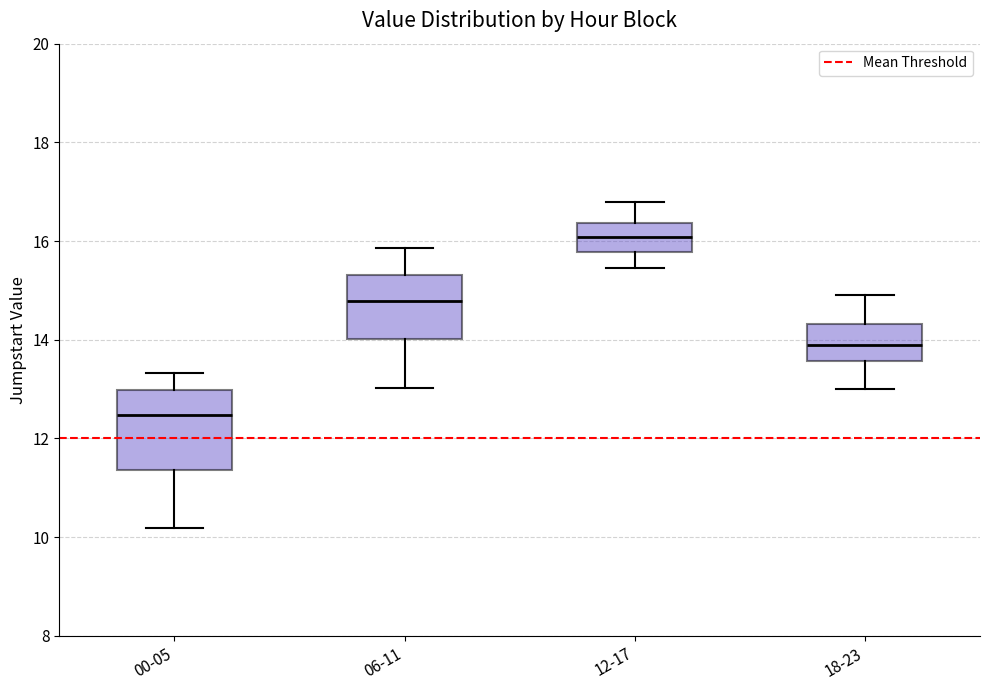

Reading left to right, read every box against the y-axis: the position of its median line, the range the box covers, and the ends of its whiskers. The values are not printed on the chart, so give them approximately, as read against the axis.

00-05: median 12.4, box 11.4 to 13.0, whiskers 10.2 to 13.4
06-11: median 14.8, box 14.0 to 15.4, whiskers 13.0 to 15.8
12-17: median 16.0, box 15.8 to 16.4, whiskers 15.4 to 16.8
18-23: median 14.0, box 13.6 to 14.4, whiskers 13.0 to 15.0